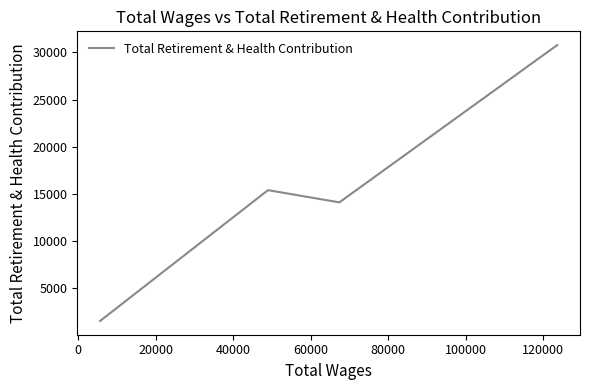

Is this an area chart (filled region under the line)?

No